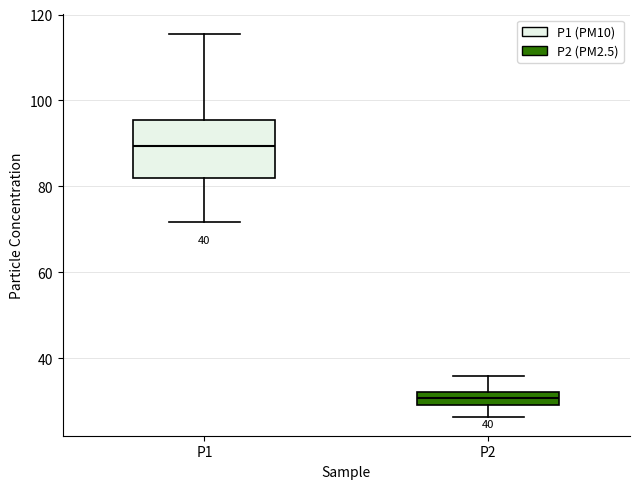

Which box has the lowest median line?

P2